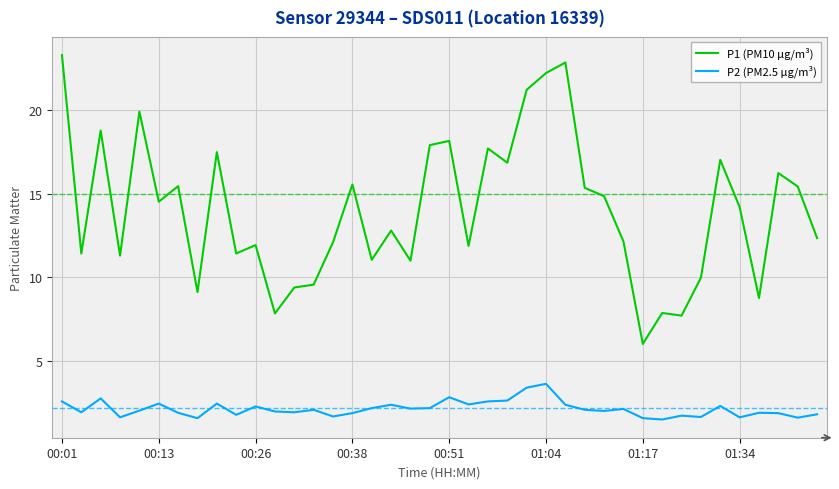

Which series has the widest spread of values?

P1 (PM10 µg/m³)